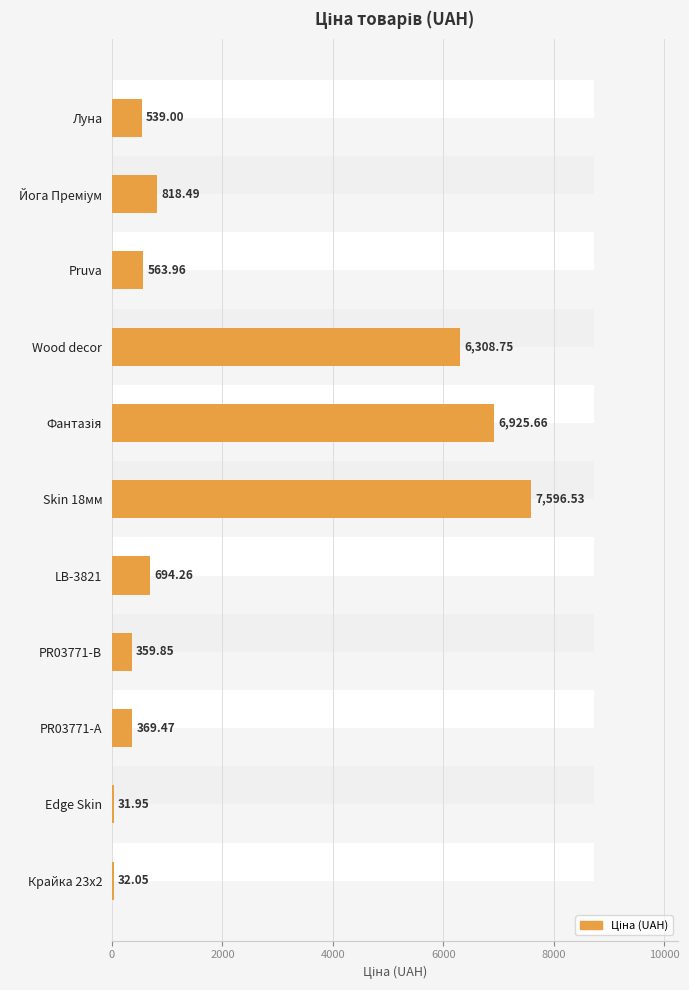

Reading left to right, list all the values displayed in this chart.

539.0	818.5	564.0	6308.8	6925.7	7596.5	694.3	359.9	369.5	31.9	32.0